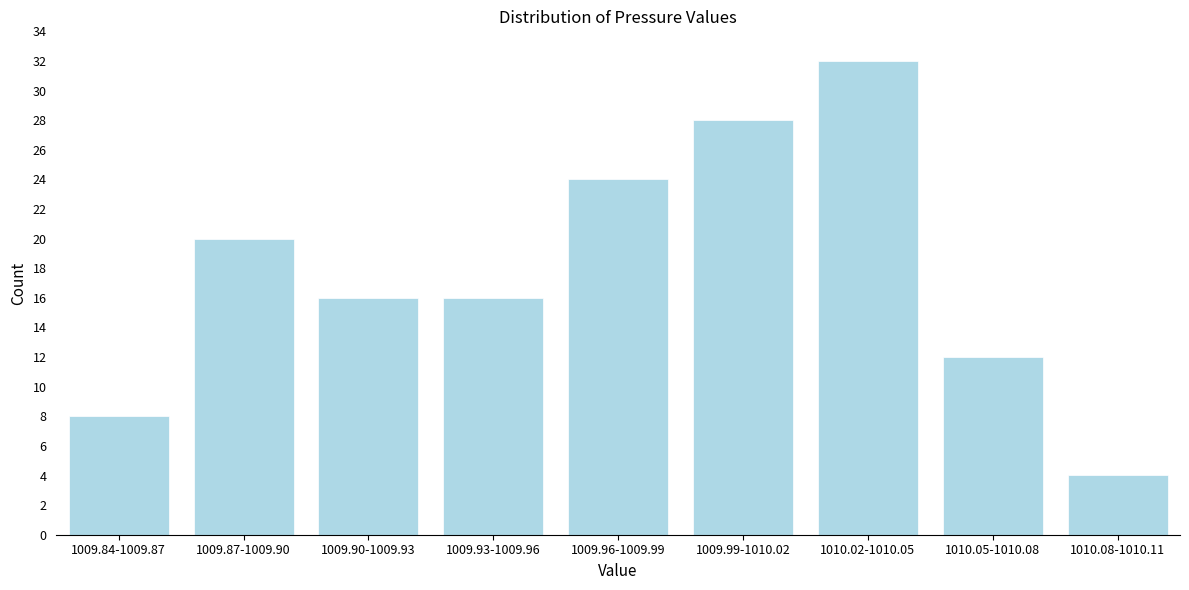

Reading right to left, extract all data points from this chart.

1010.08-1010.11=4	1010.05-1010.08=12	1010.02-1010.05=32	1009.99-1010.02=28	1009.96-1009.99=24	1009.93-1009.96=16	1009.90-1009.93=16	1009.87-1009.90=20	1009.84-1009.87=8